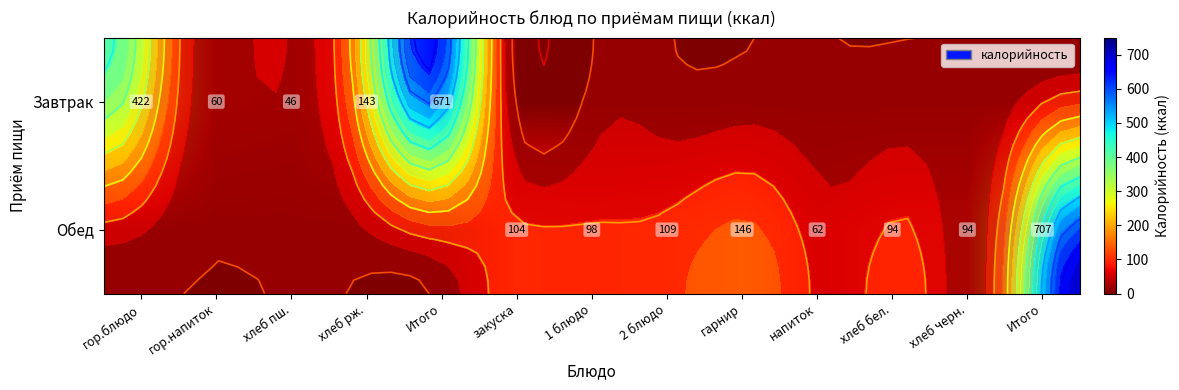

What is the sum of all Завтрак values?

1342.0